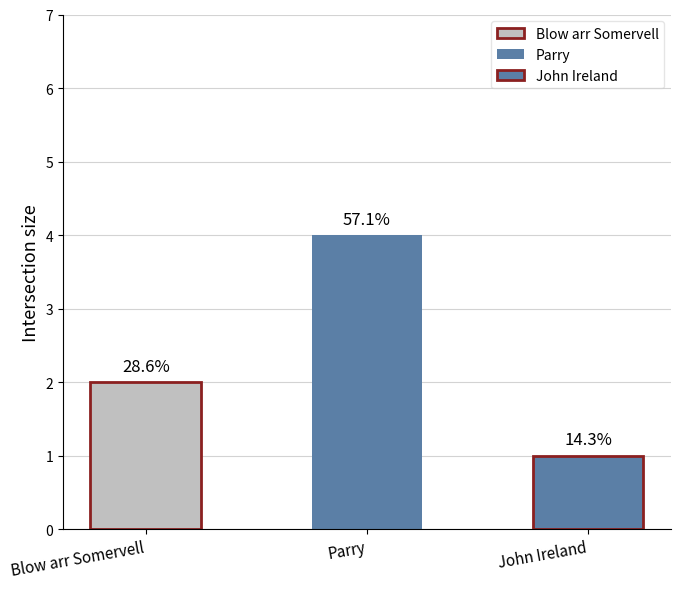

True or false: the data shows 3 at Blow arr Somervell.

False